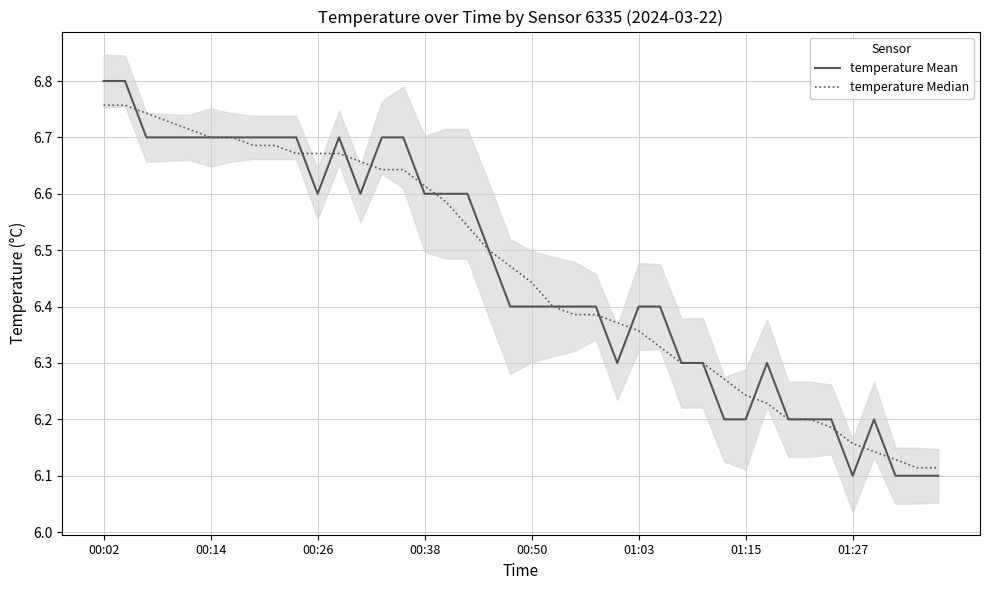

What is the sum of all temperature Median values?

258.4